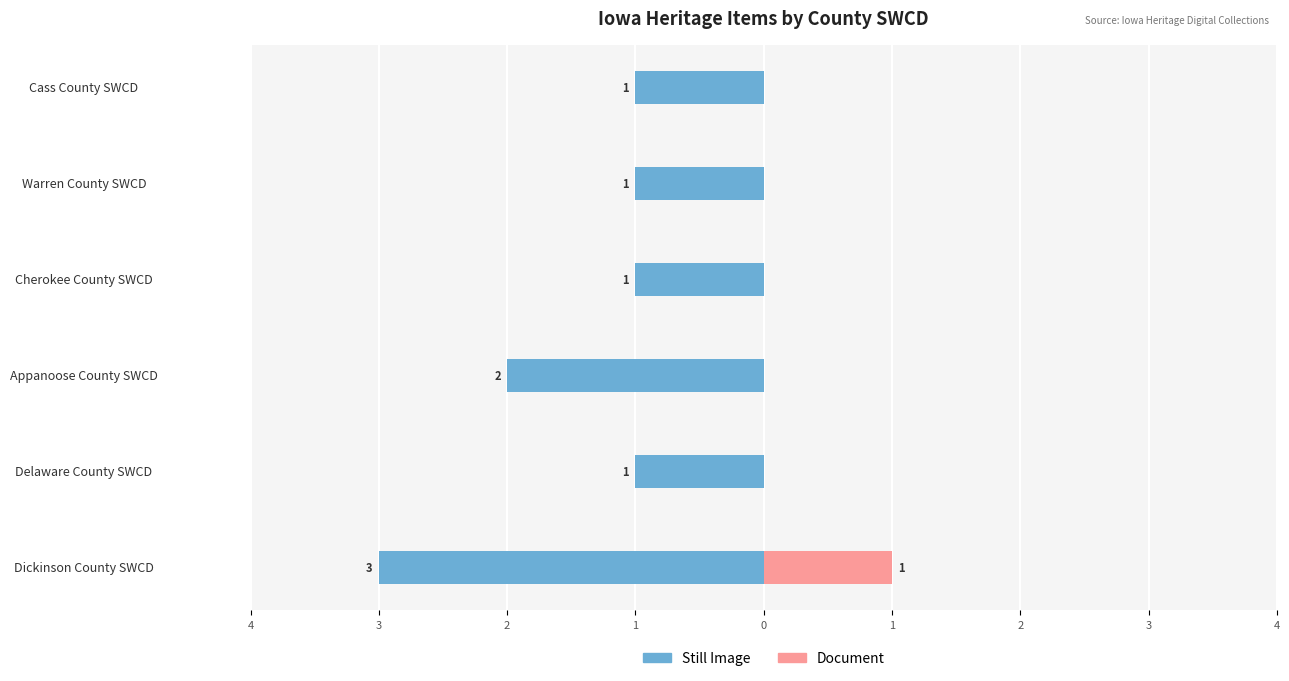

What are all the series names shown in the legend?

Still Image, Document